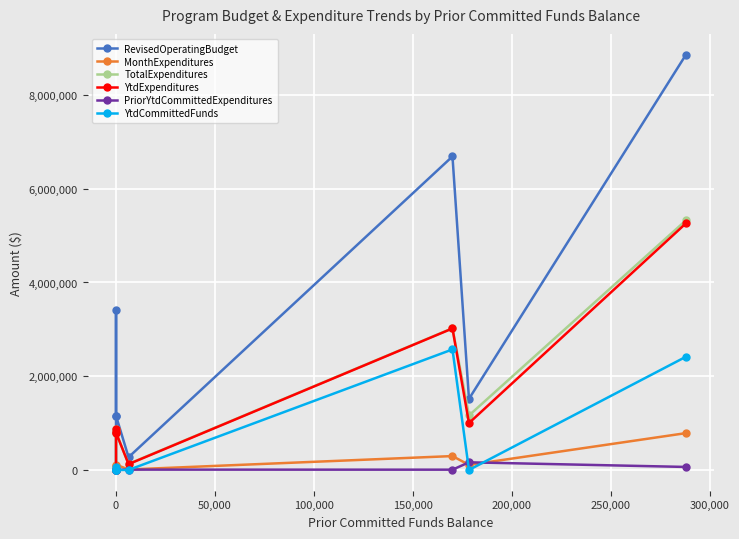

Count the number of categories in the chart.

8